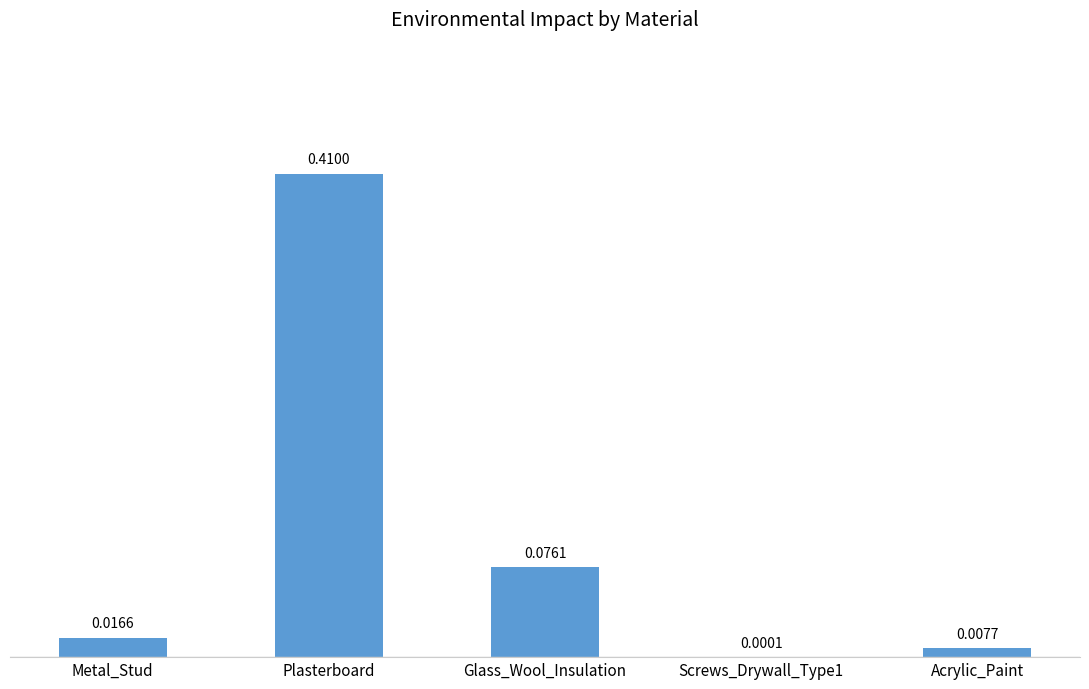

How many distinct data groups are displayed?

1